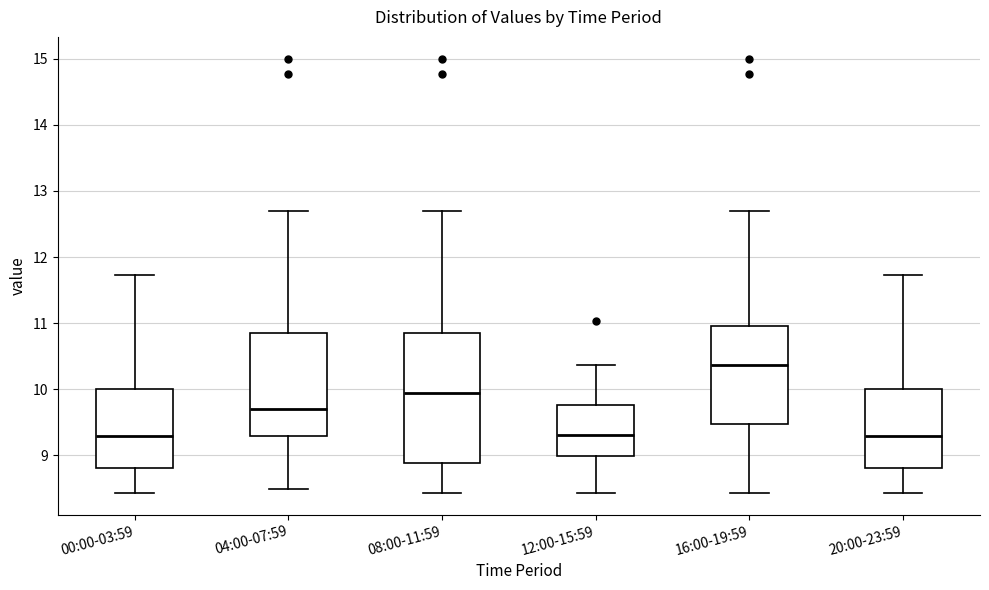

Which box's median line is the highest?

16:00-19:59